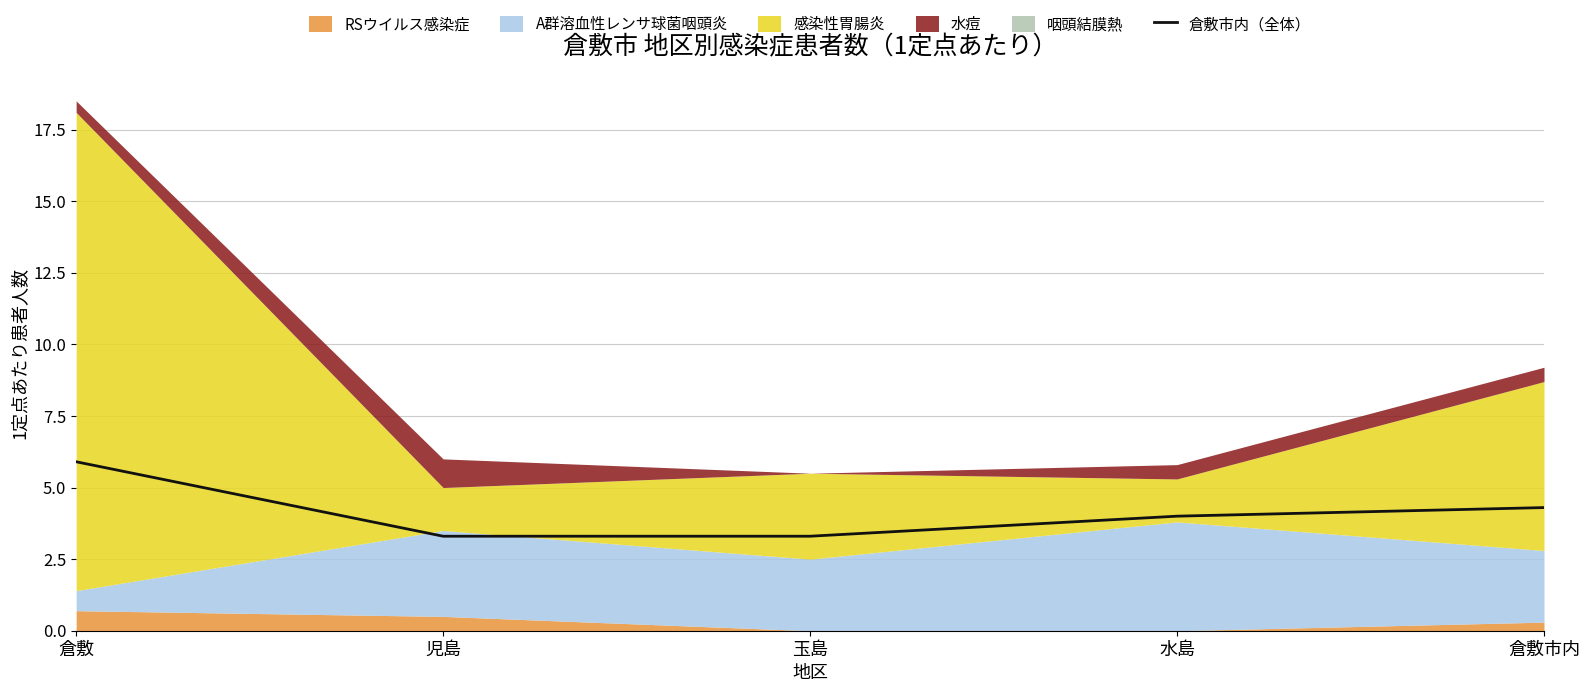

True or false: the data shows 5.9 at 倉敷.

True